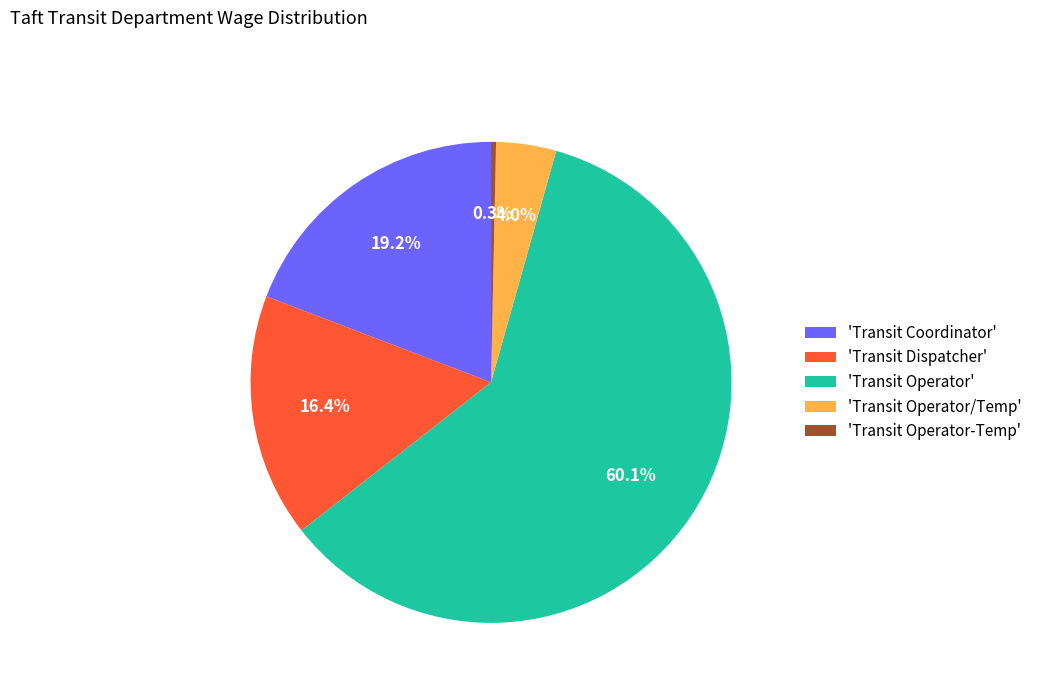

Which slice is the smallest?

'Transit Operator-Temp'